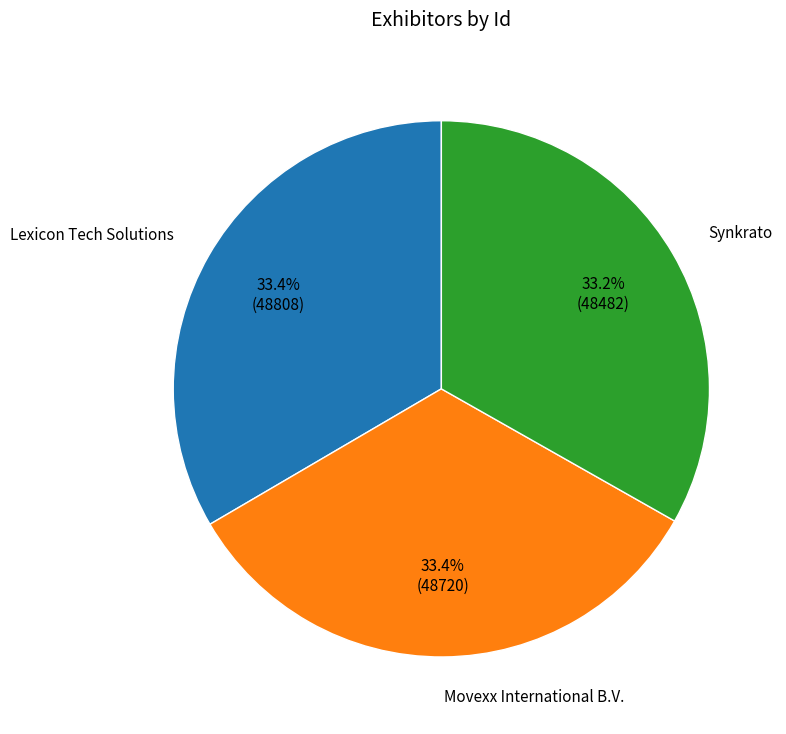

To the nearest percent, what portion does Lexicon Tech Solutions represent?

33%